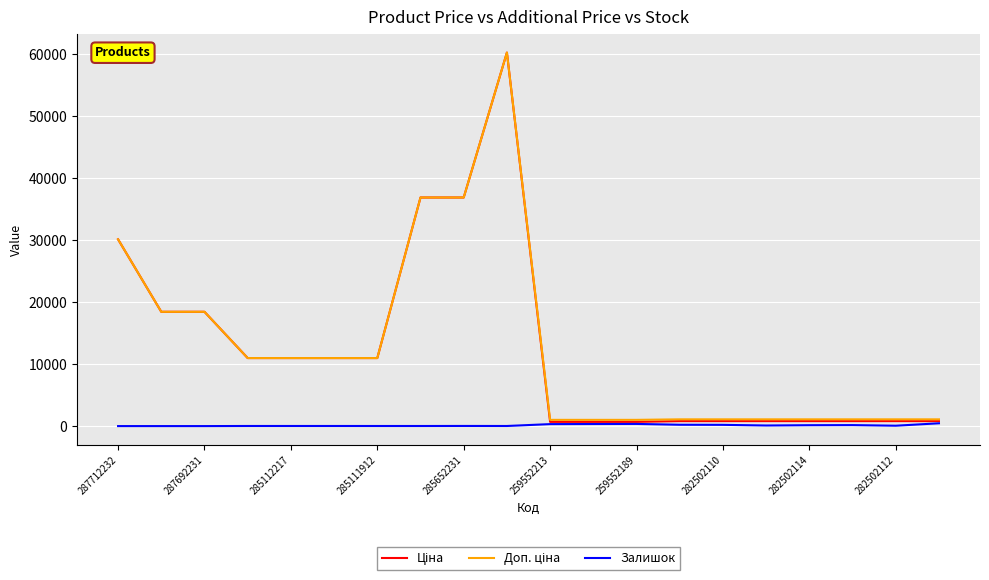

Does the chart display data point markers on the line(s)?

No